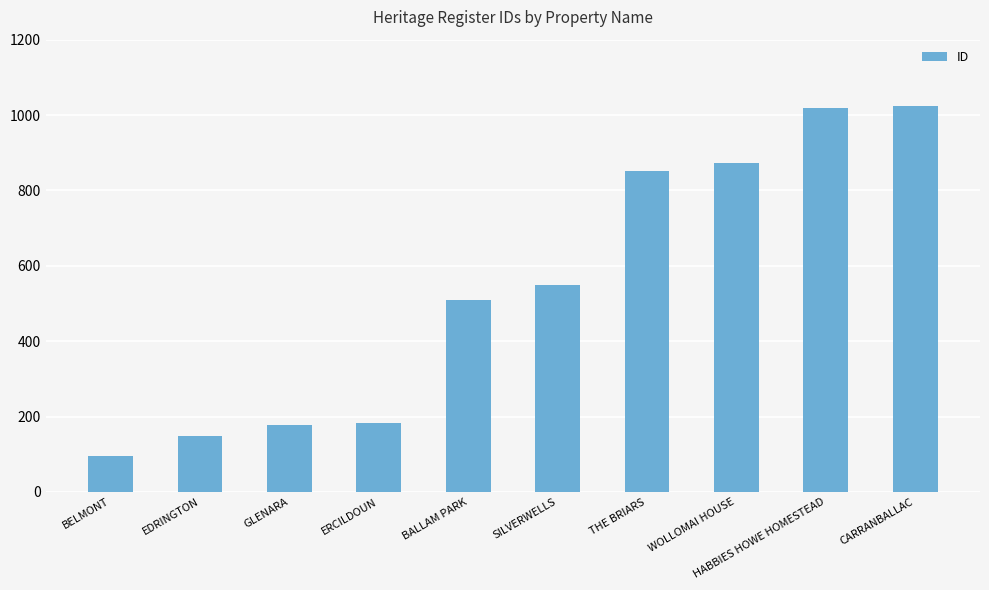

Where is the data nearest to the value 559?

SILVERWELLS